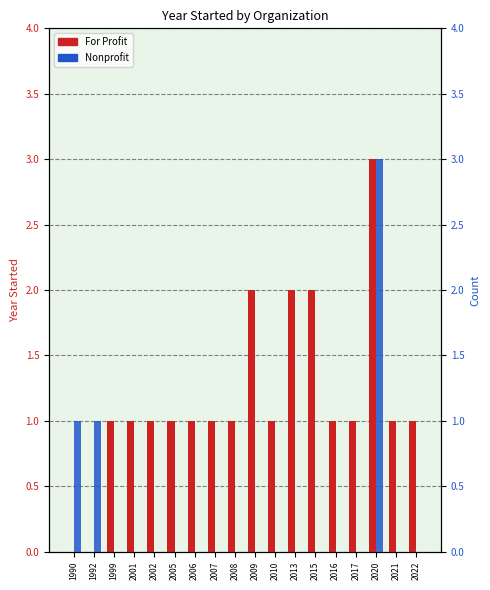

What is the difference between the second highest and second lowest values in the For Profit series?

2